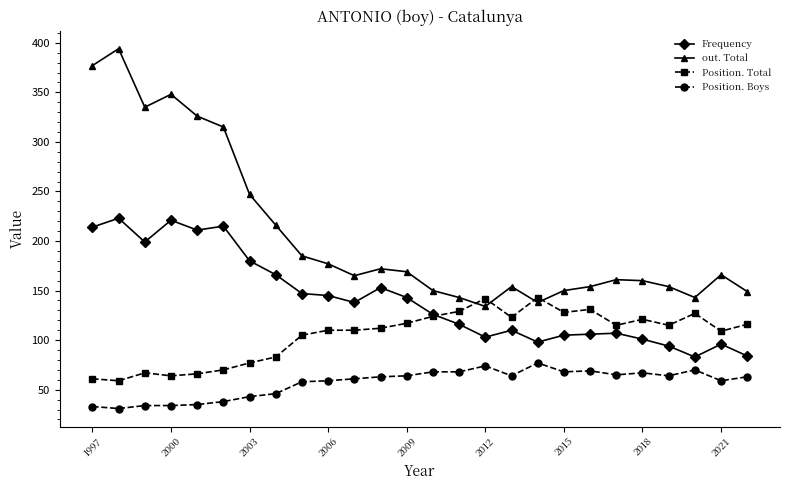

What is the lowest value of the Position. Boys series?

31